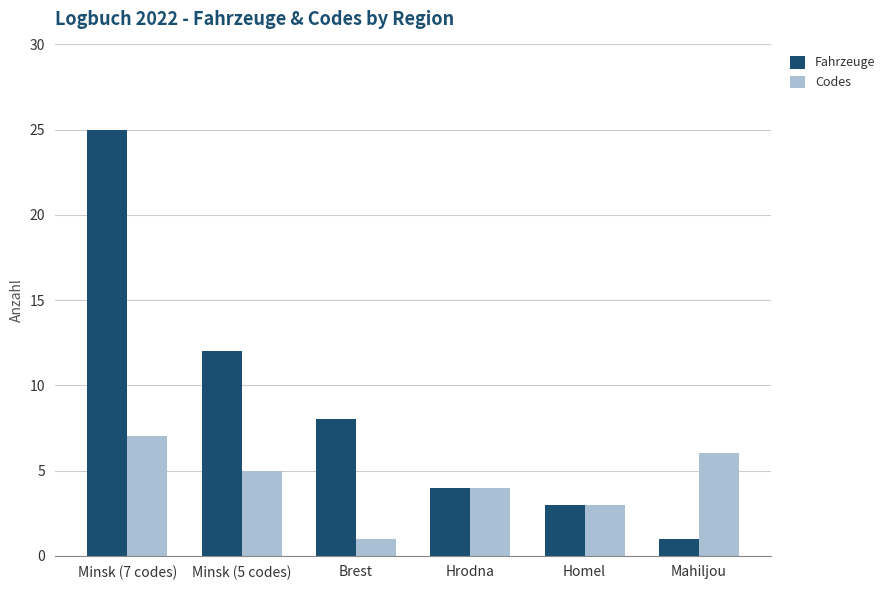

How many groups of bars are there?

6